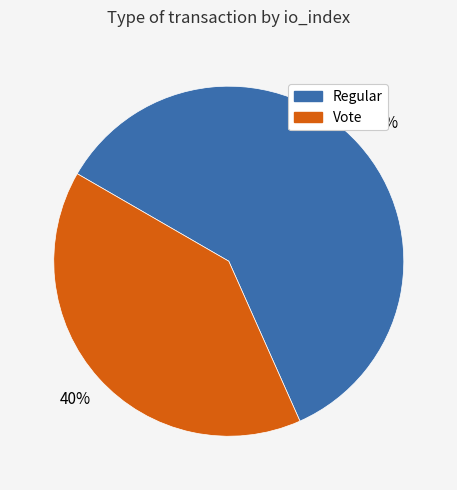

Is Regular the majority of the pie?

Yes